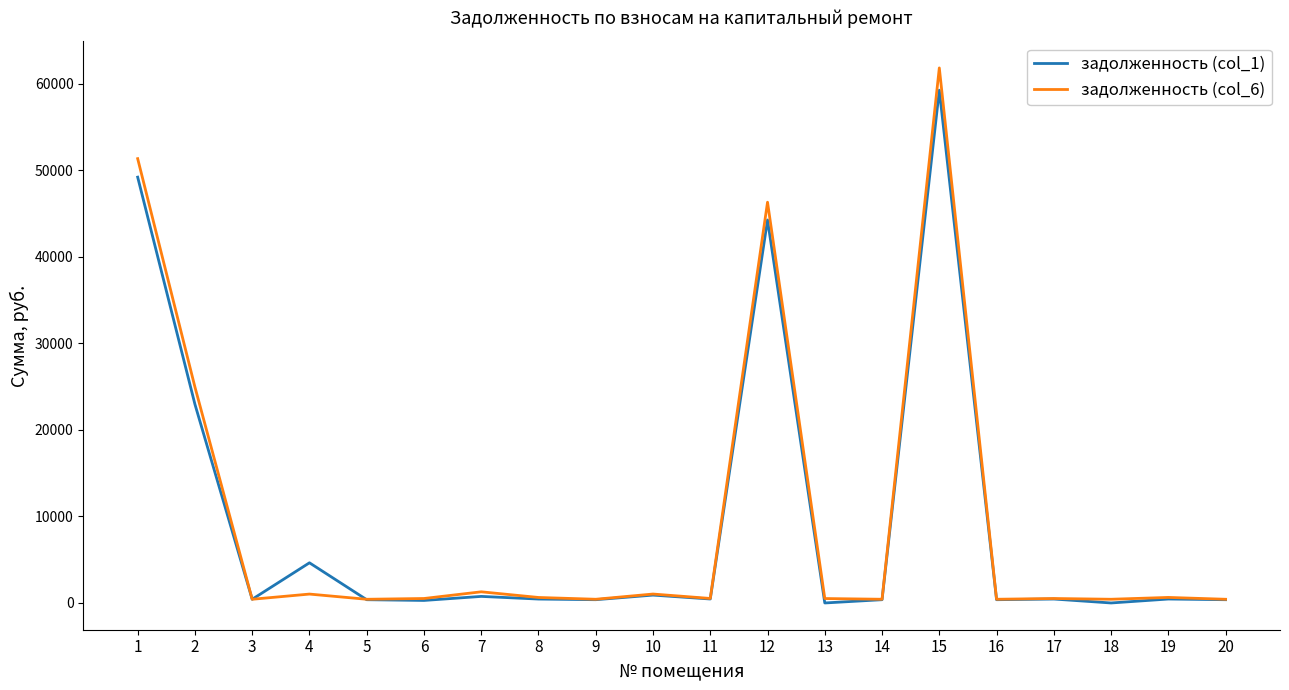

At which category is the sum across all series the highest?

15